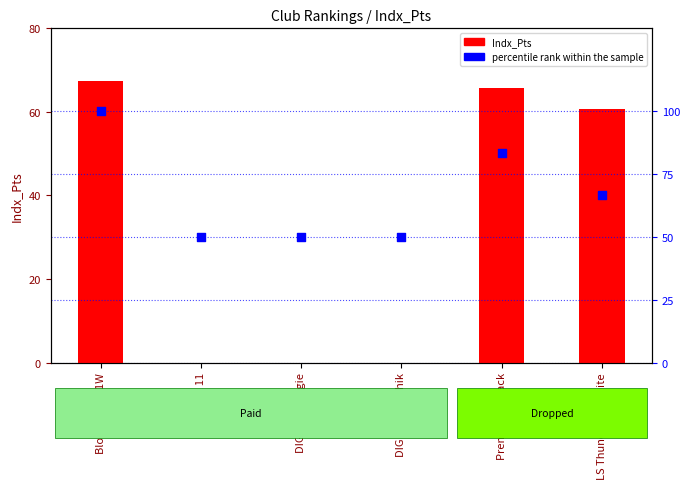

Which series contains the lowest Y value?

Indx_Pts